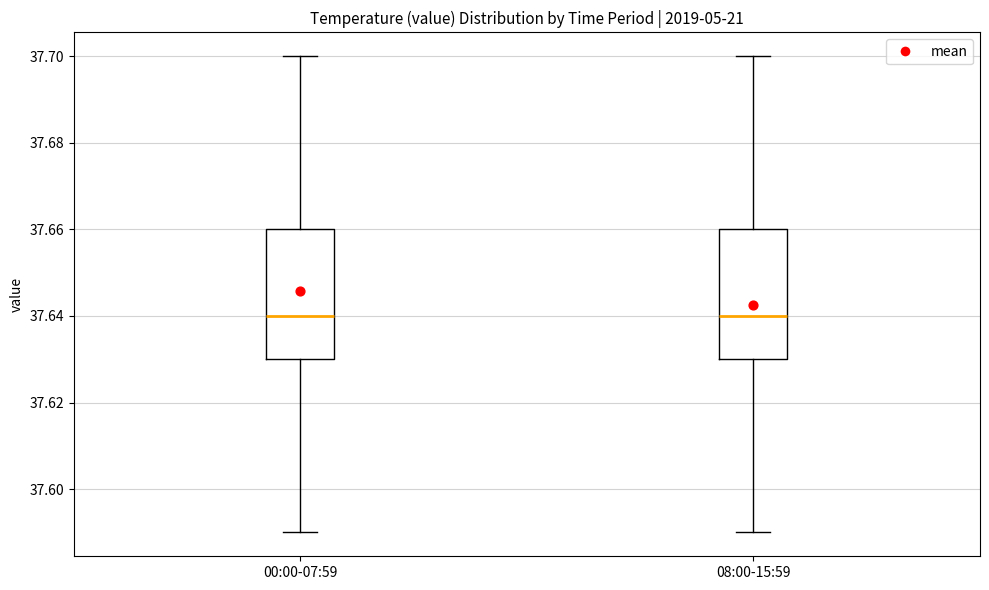

Where is the upper edge of the box for 00:00-07:59 on the y-axis? The values are not printed on the chart, so give them approximately, as read against the axis.

37.66